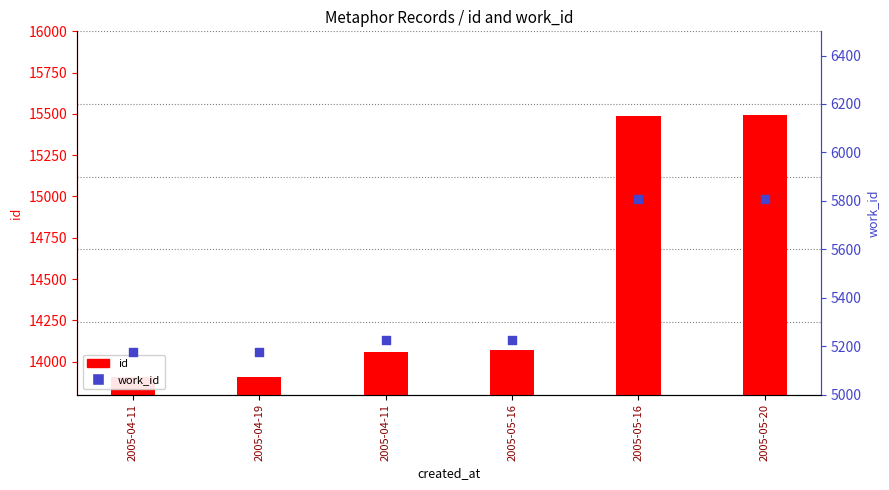

Which series reaches the minimum Y coordinate?

work_id